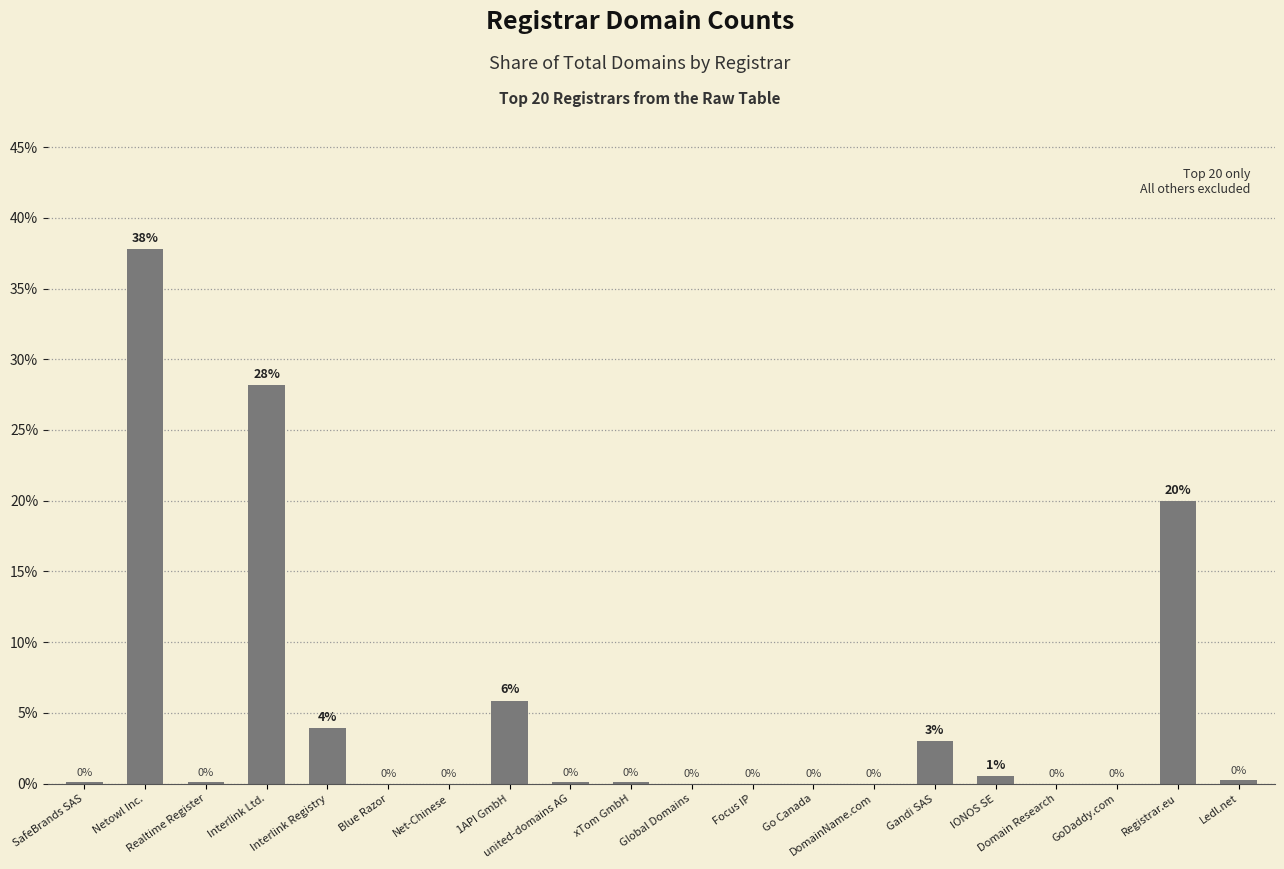

True or false: the data shows 0.0 at GoDaddy.com.

True